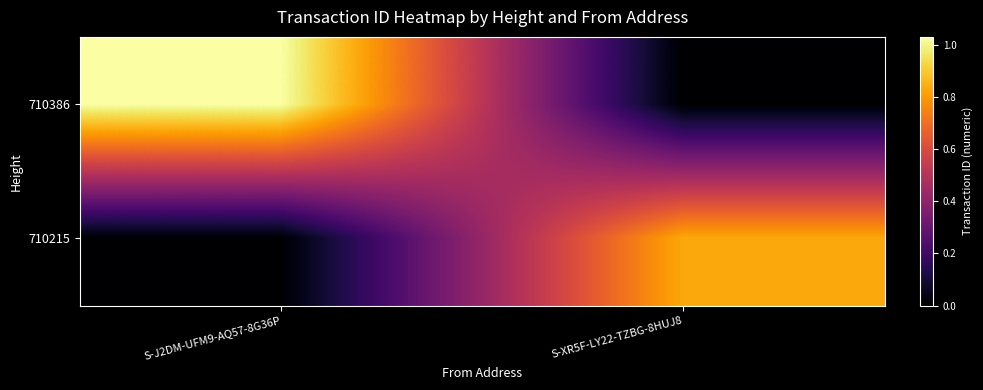

Between S-J2DM-UFM9-AQ57-8G36P and S-XR5F-LY22-TZBG-8HUJ8, which is larger?

S-J2DM-UFM9-AQ57-8G36P